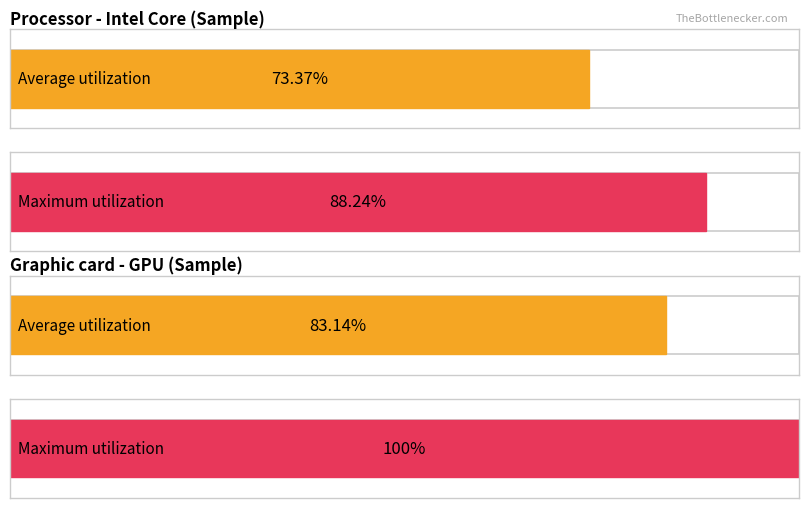

Rank the series by their average value, from lowest to highest.

Average utilization, Maximum utilization